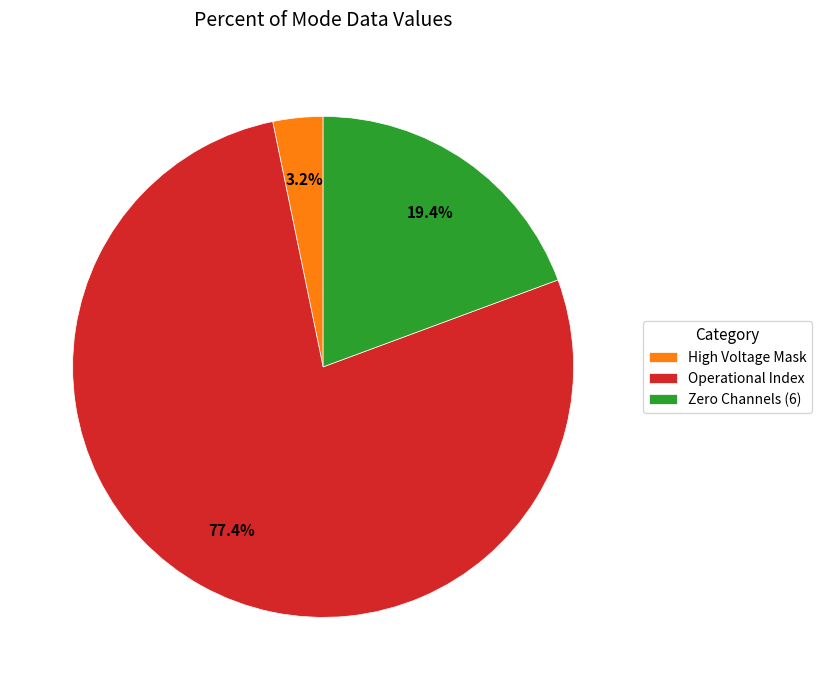

Does Operational Index represent more than half of the total?

Yes